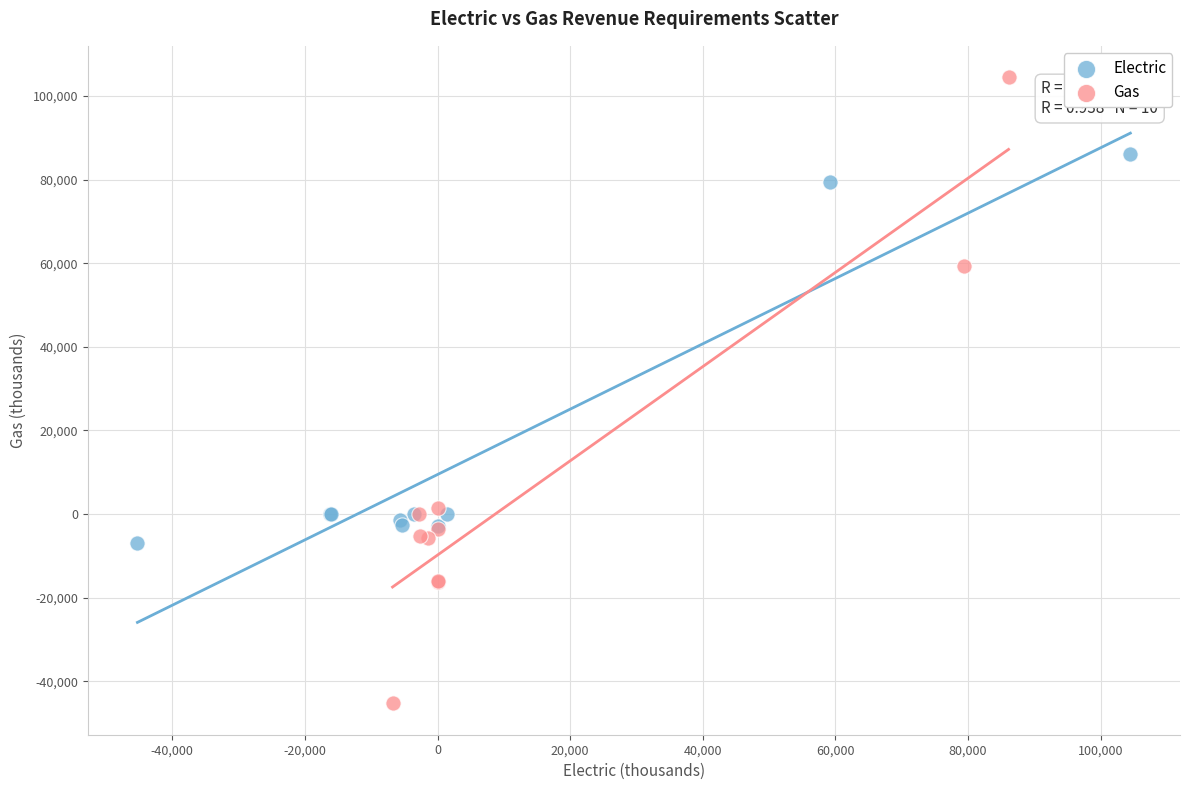

Which series has the widest spread of Y values?

Gas